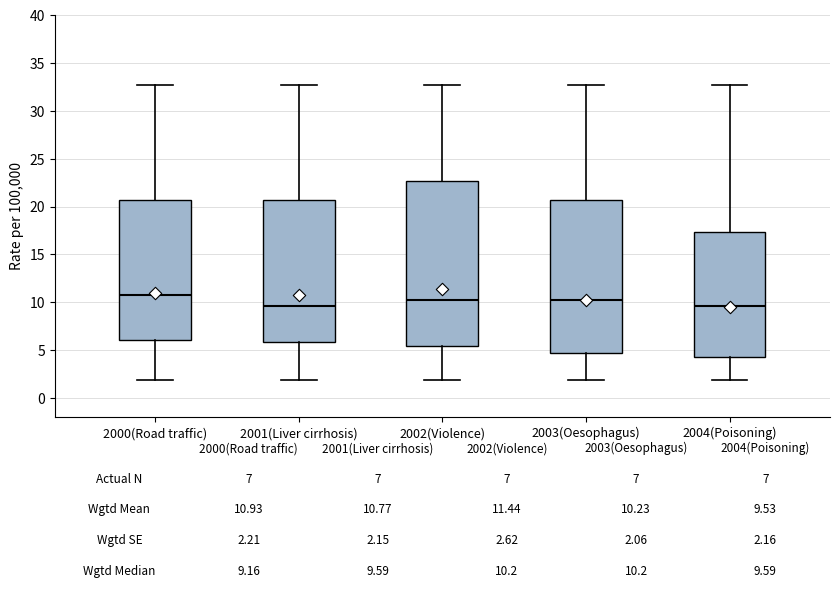

Comparing the boxes themselves (not the whiskers), which one is the tallest?

2002(Violence)